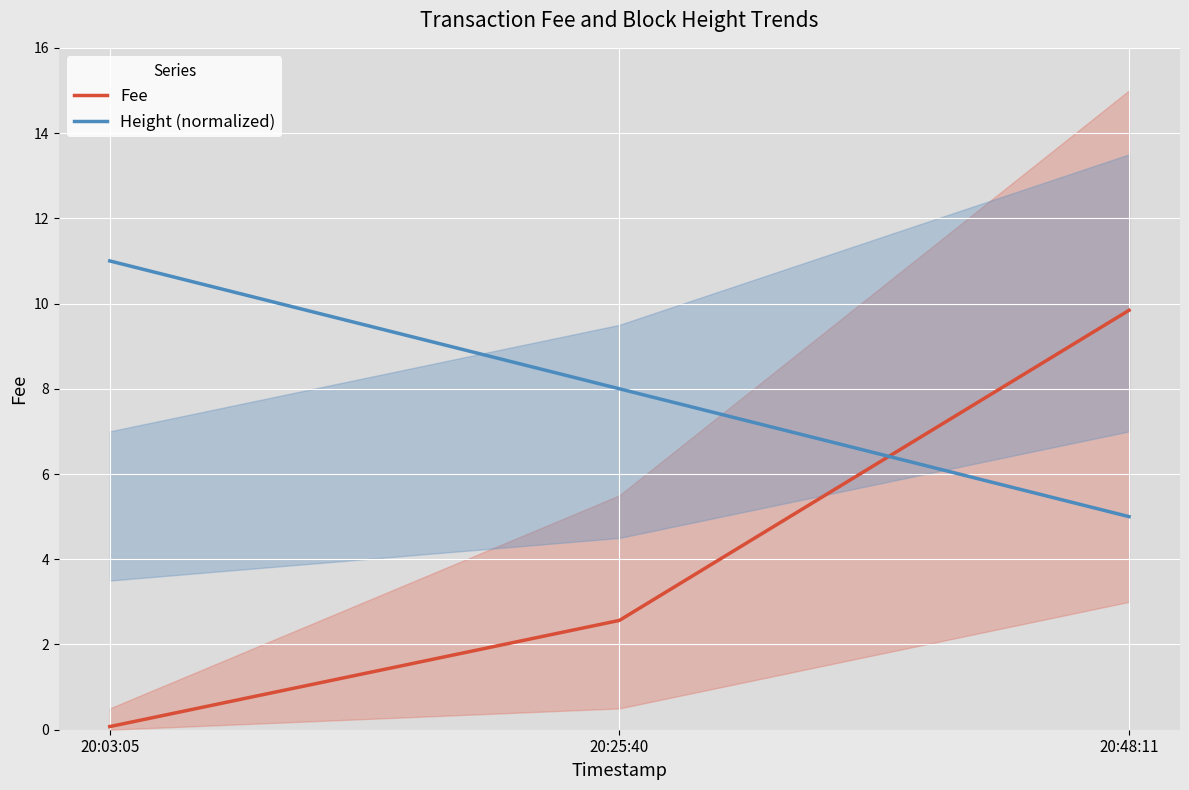

What are all the series names shown in the legend?

Fee, Height (normalized)